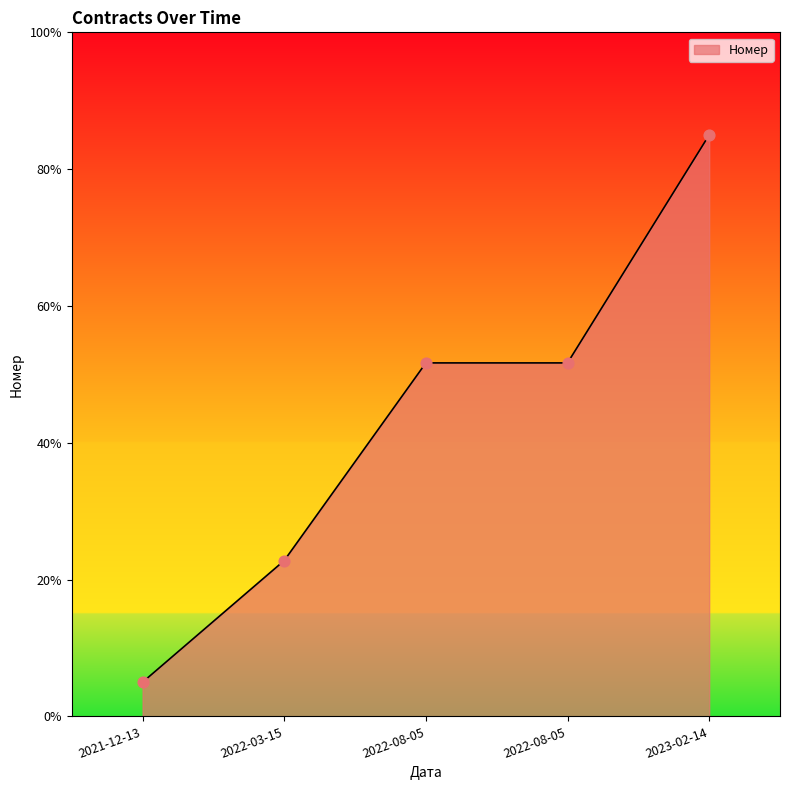

What is the change in value from 2022-03-15 to 2022-08-05?

+28.9